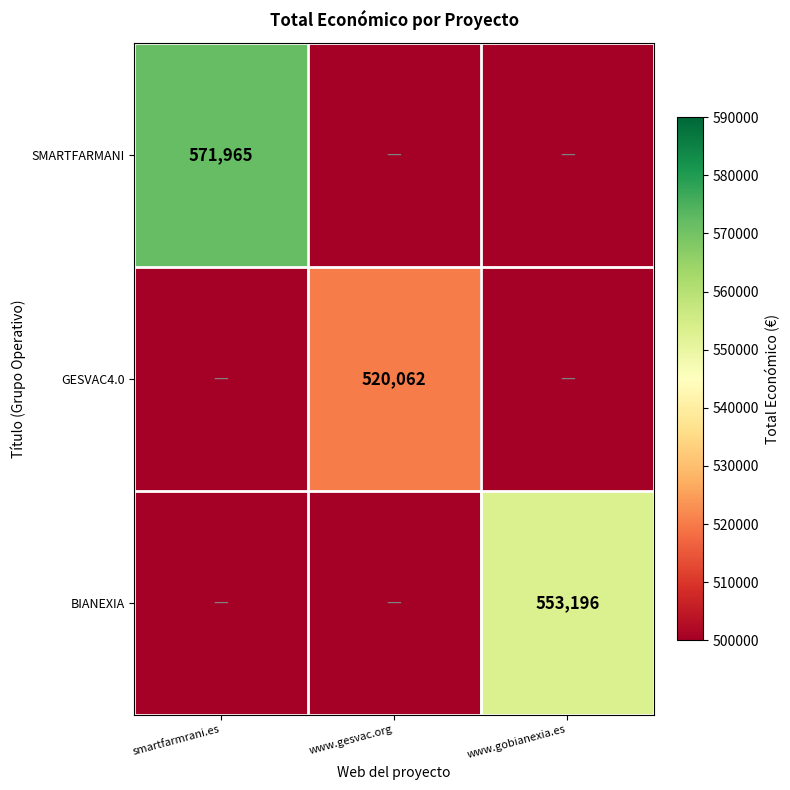

How many series are shown in this chart?

3